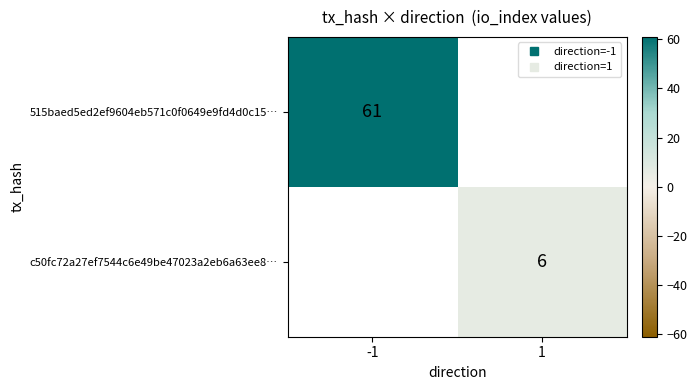

At 1, list the series in order from largest to smallest.

515baed5ed2ef9604eb571c0f0649e9fd4d0c15…, c50fc72a27ef7544c6e49be47023a2eb6a63ee8…